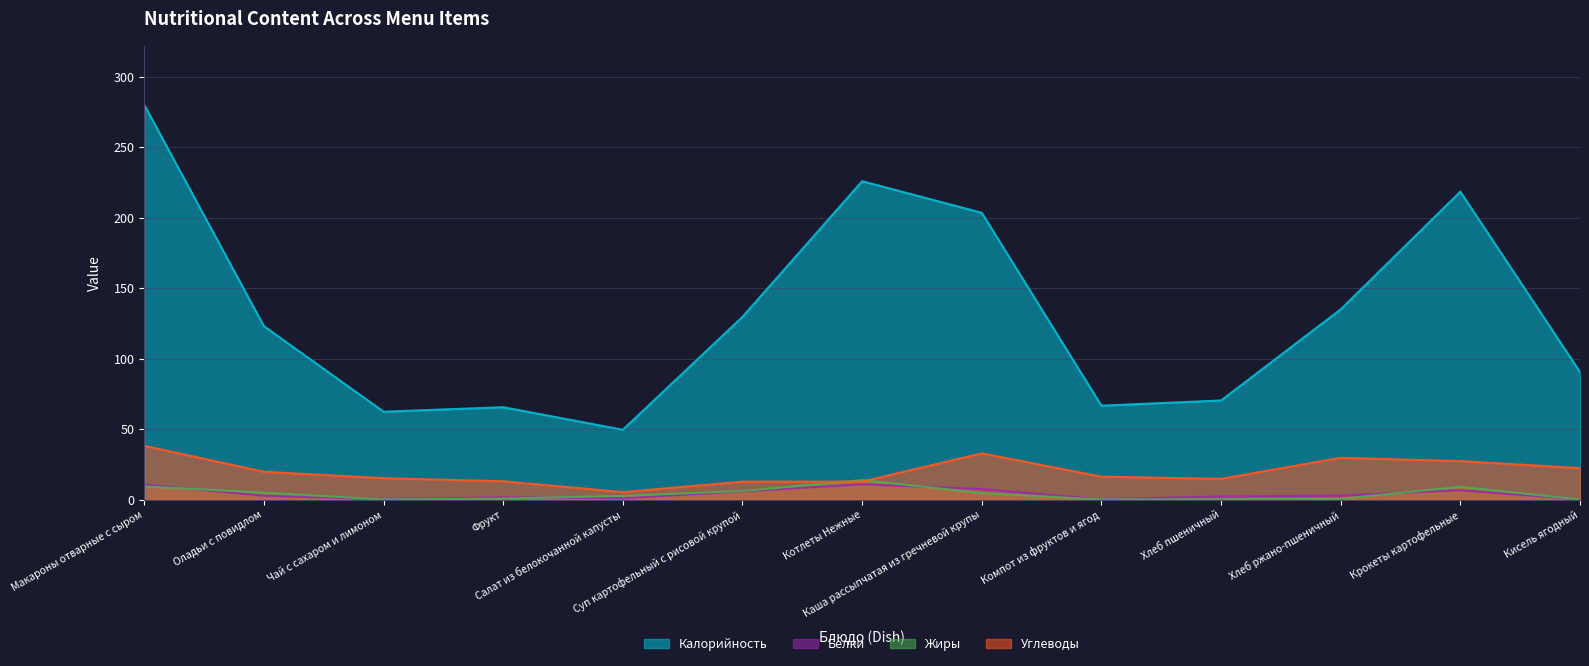

Reading left to right, list all the values displayed in this chart.

Калорийность: 280.0	123.0	62.4	65.5	49.6	129.6	225.8	203.4	66.6	70.3	134.9	218.4	90.5
Белки: 10.7	2.8	0.2	1.6	0.9	5.9	10.9	7.5	0.2	2.3	2.8	6.7	0.1
Жиры: 9.4	5.0	0.1	0.8	2.7	6.1	13.9	4.7	0.1	0.2	0.6	9.1	0.1
Углеводы: 38.2	19.8	15.2	13.1	5.3	12.8	12.8	32.8	16.3	14.8	29.7	27.3	22.4